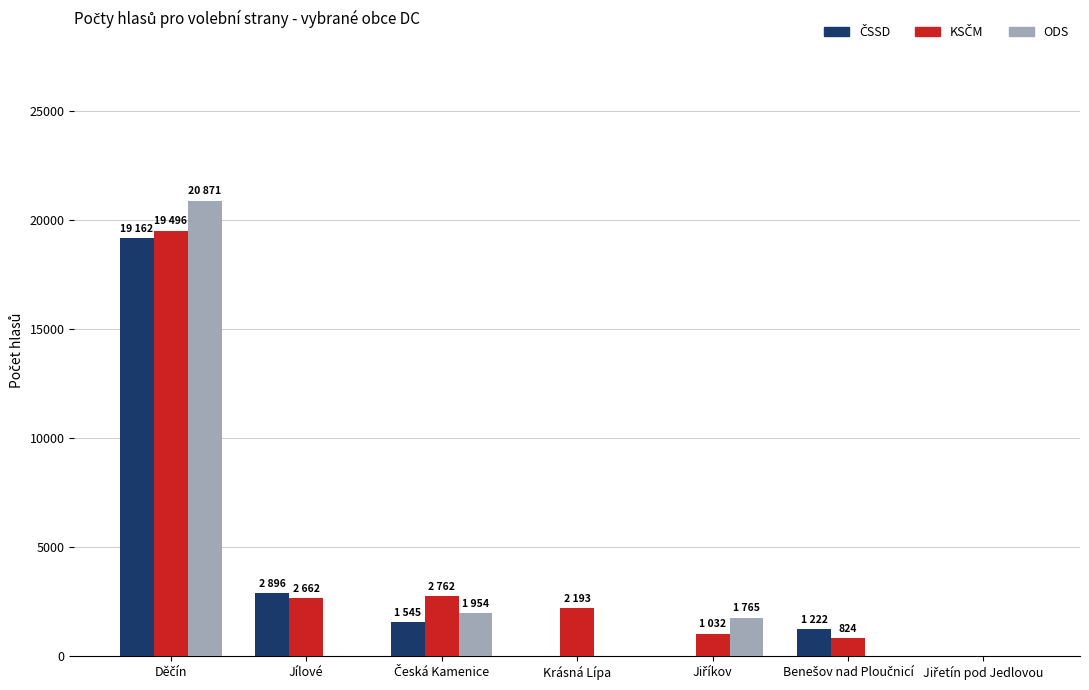

How many data points does each series have?

7